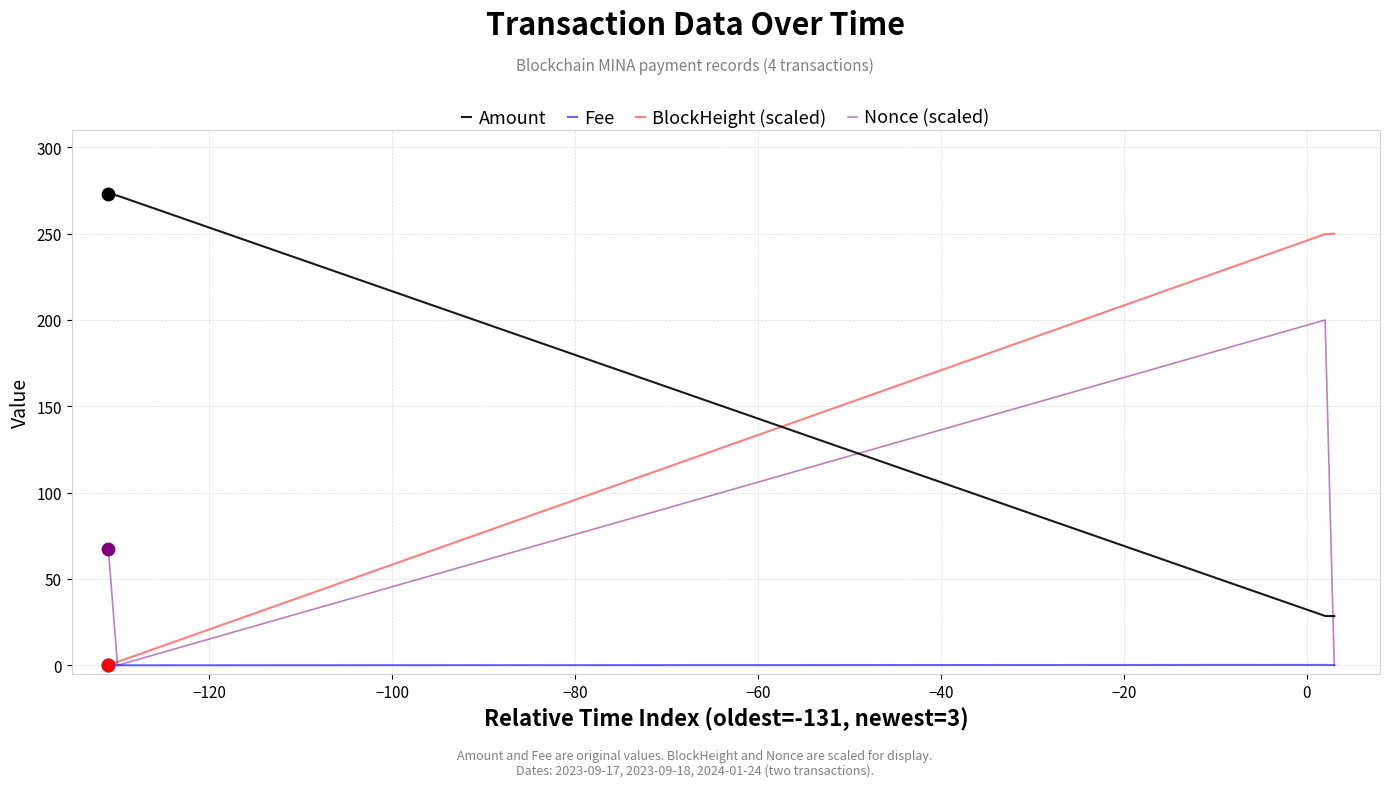

Is the value of Fee at −120 greater than the value of BlockHeight (scaled) at −120?

No